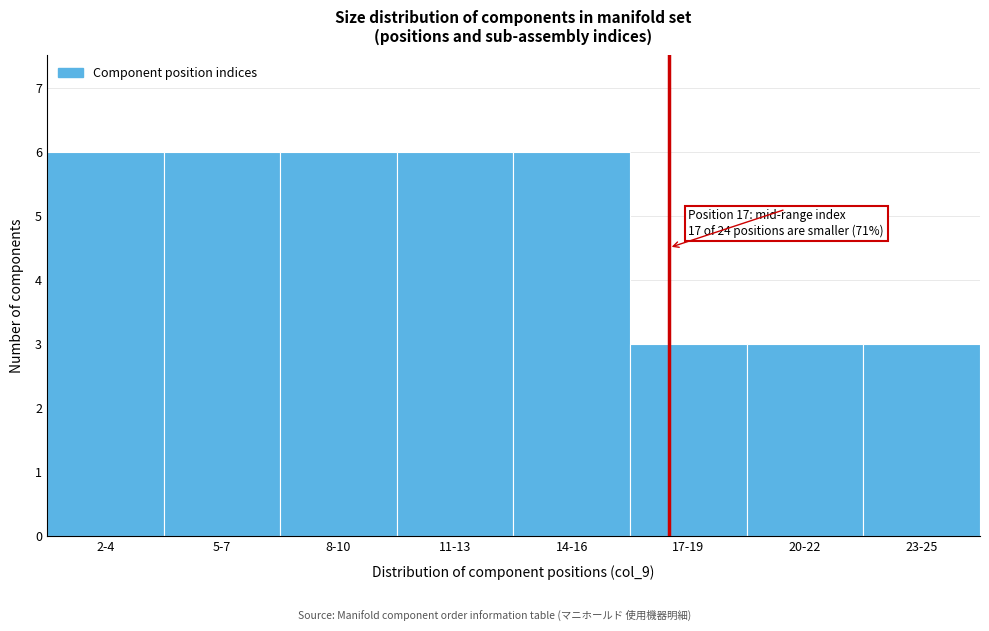

Reading left to right, transcribe all the data shown in this chart.

2-4=6	5-7=6	8-10=6	11-13=6	14-16=6	17-19=3	20-22=3	23-25=3